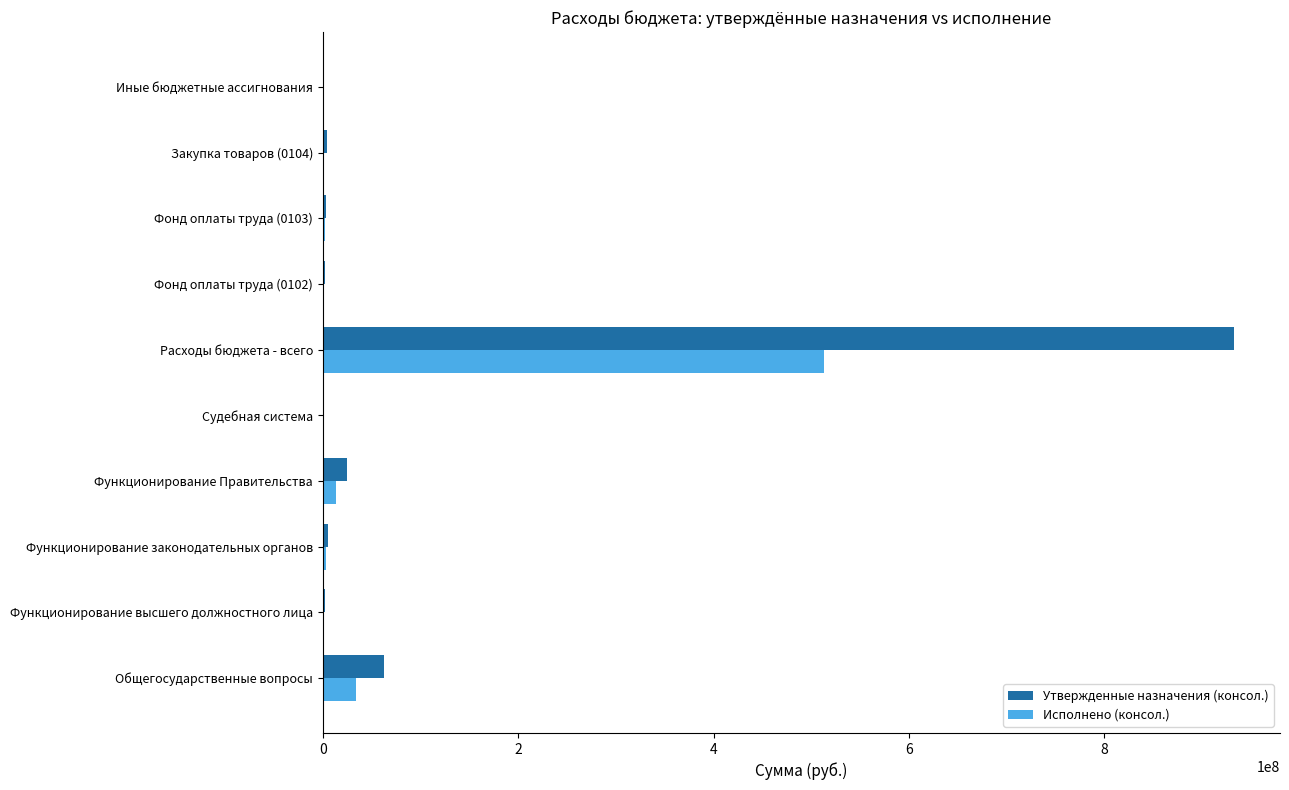

Where is Утвержденные назначения (консол.) nearest to the value 466573429?

Общегосударственные вопросы